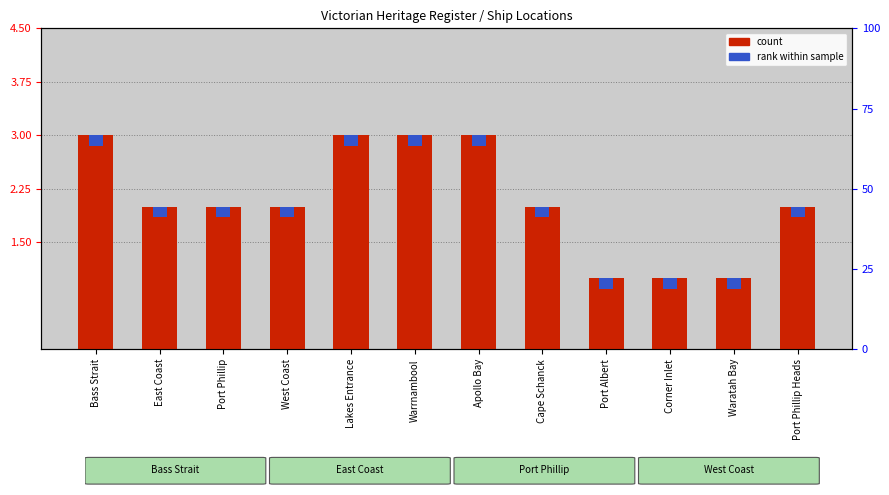

Approximately how many times larger is the value at Warrnambool compared to Apollo Bay?

1.0